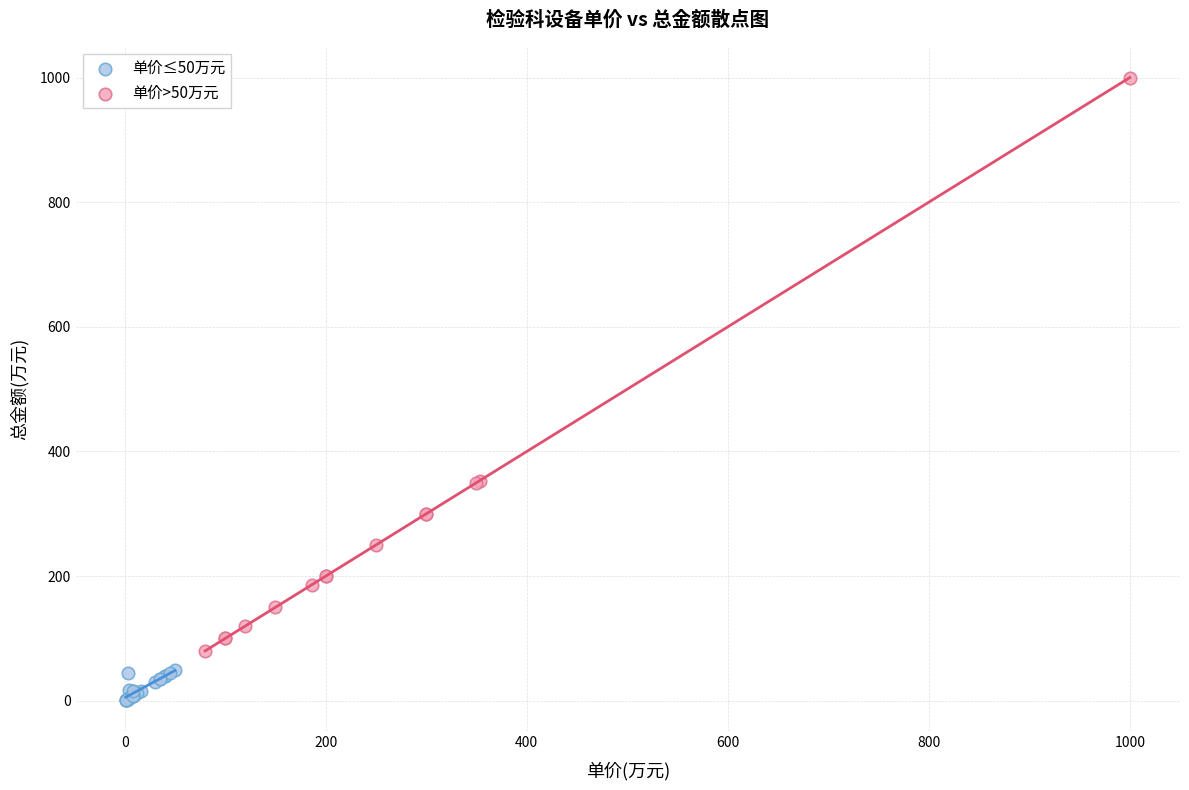

Which series reaches the maximum Y coordinate?

单价>50万元